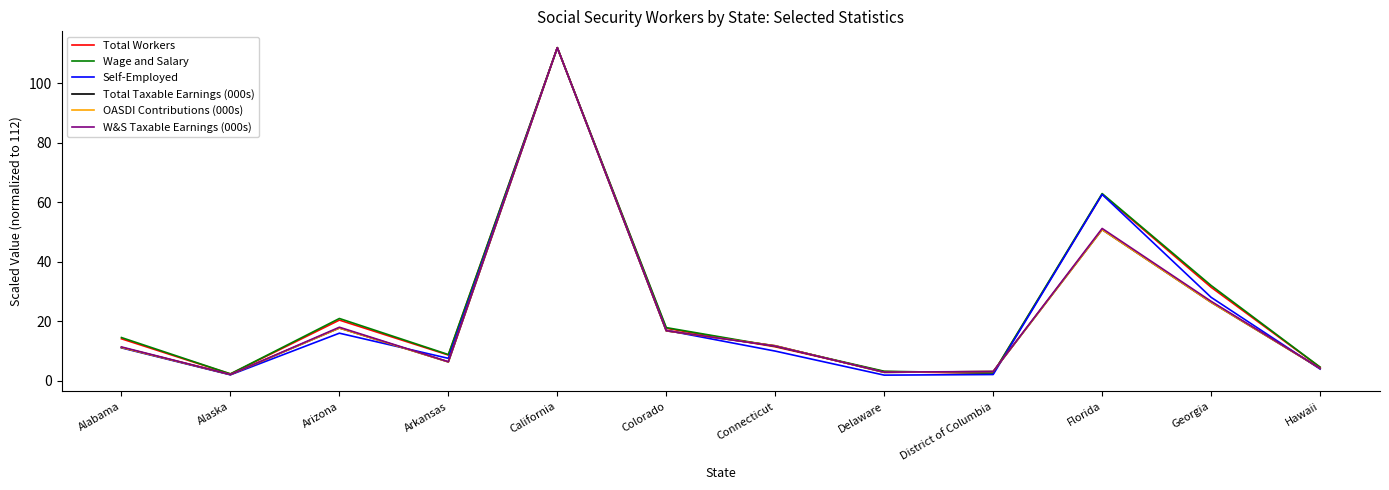

At which category does the chart reach its peak across all series?

California